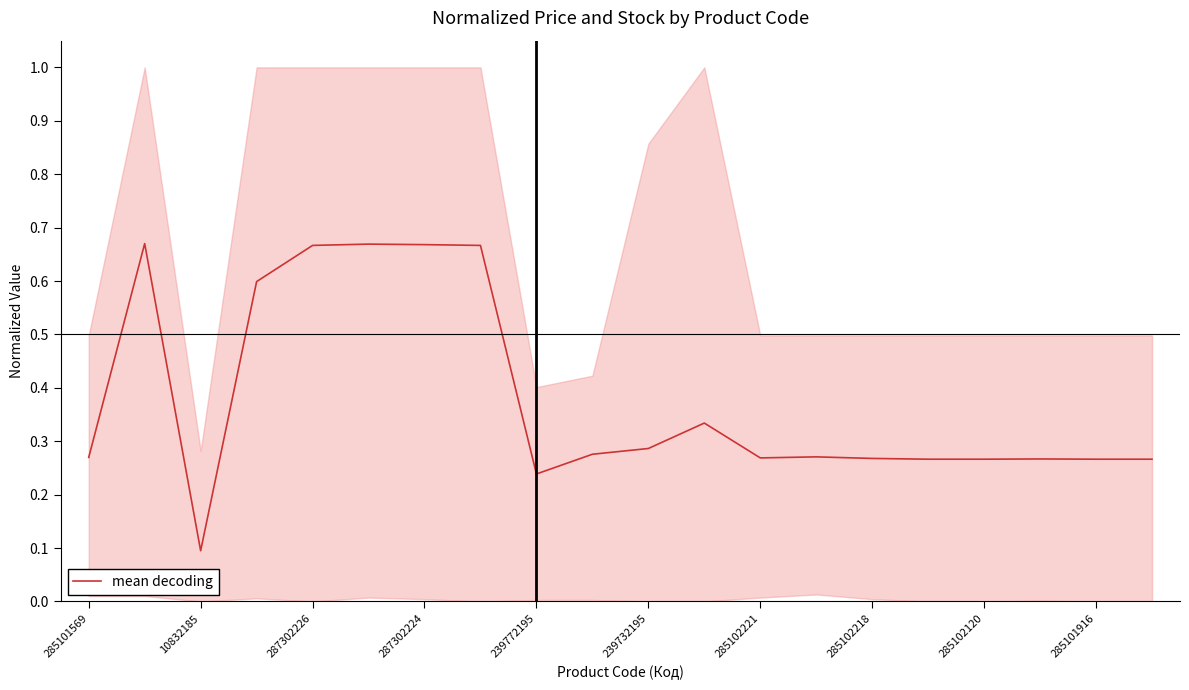

What is the difference between the second highest and minimum values?

0.6